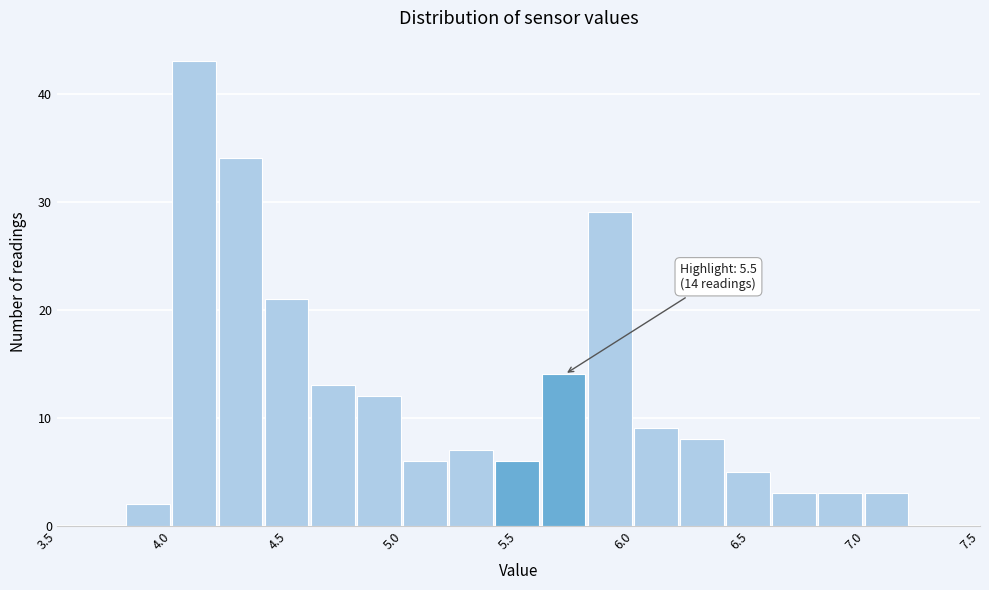

Over which range of the x-axis is the bar tallest?

4.0 to 4.2